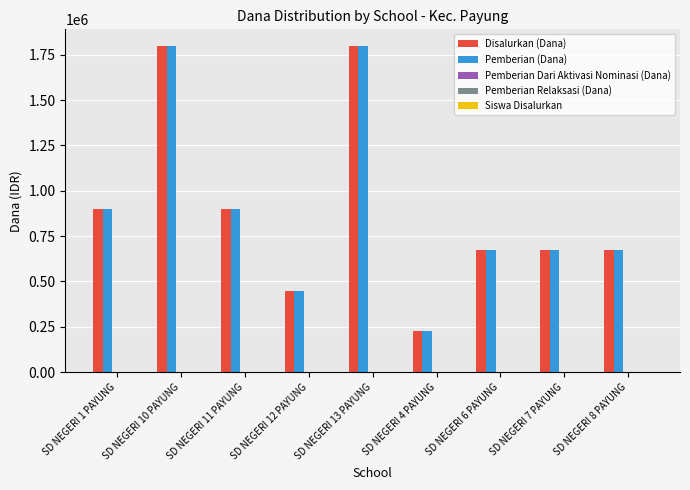

Reading right to left, what are all the values shown in this chart?

Disalurkan (Dana): 675000	675000	675000	225000	1800000	450000	900000	1800000	900000
Pemberian (Dana): 675000	675000	675000	225000	1800000	450000	900000	1800000	900000
Pemberian Dari Aktivasi Nominasi (Dana): 0	0	0	0	0	0	0	0	0
Pemberian Relaksasi (Dana): 0	0	0	0	0	0	0	0	0
Siswa Disalurkan: 3	3	3	1	8	2	4	8	4